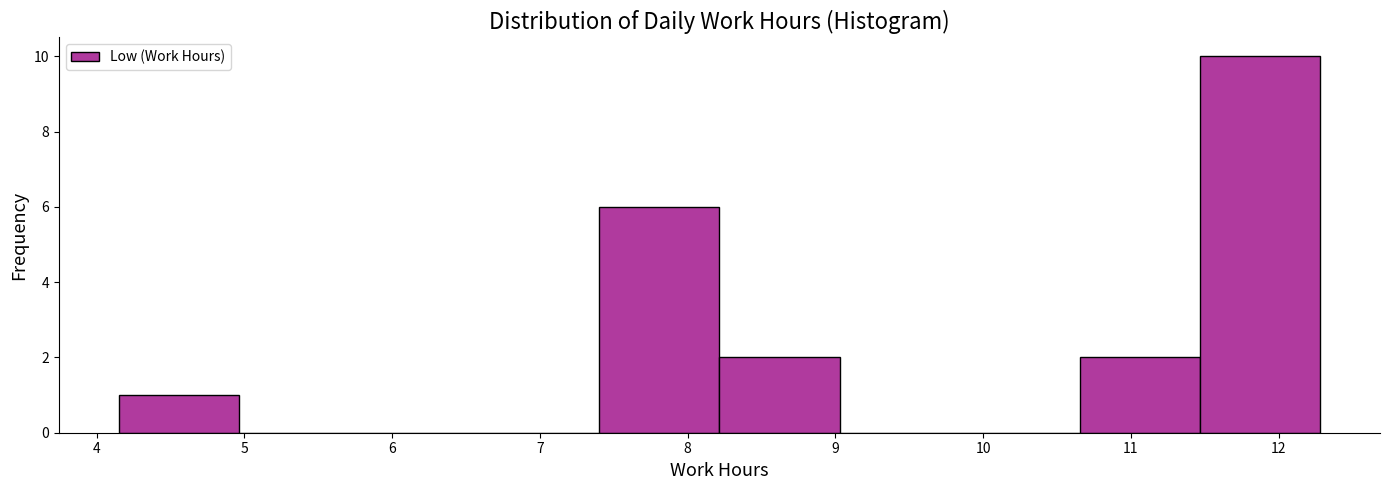

What is the height of the bar covering 11.5 to 12.3 on the x-axis? Neither the bar edges nor the heights are printed on the chart, so give them approximately, as read against the axes.

10